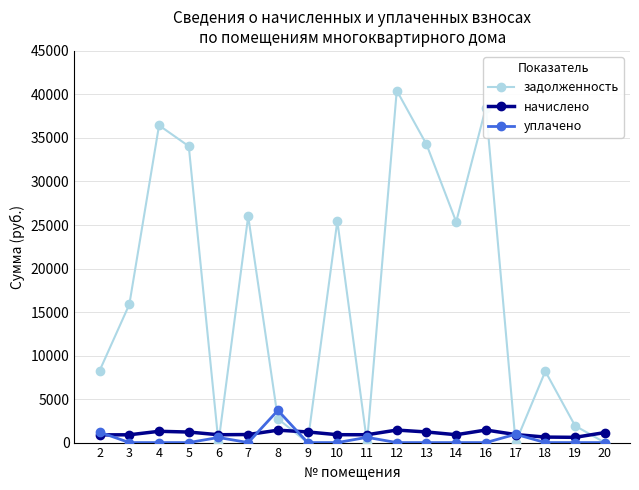

How many data points does each series have?

18